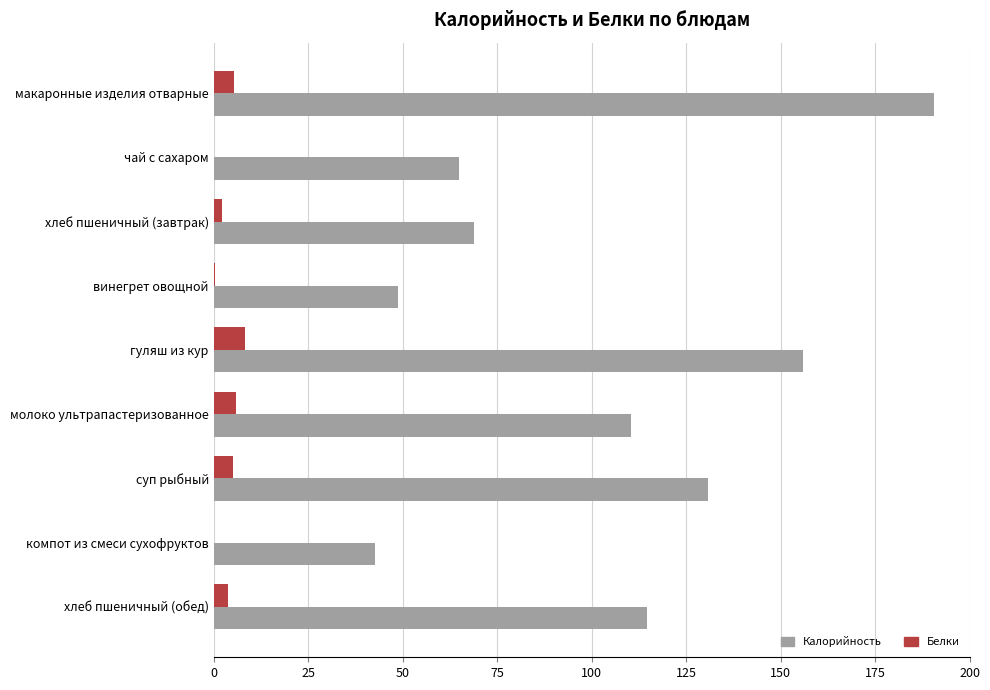

The value of Калорийность at хлеб пшеничный (завтрак) is 68.9. True or false?

True